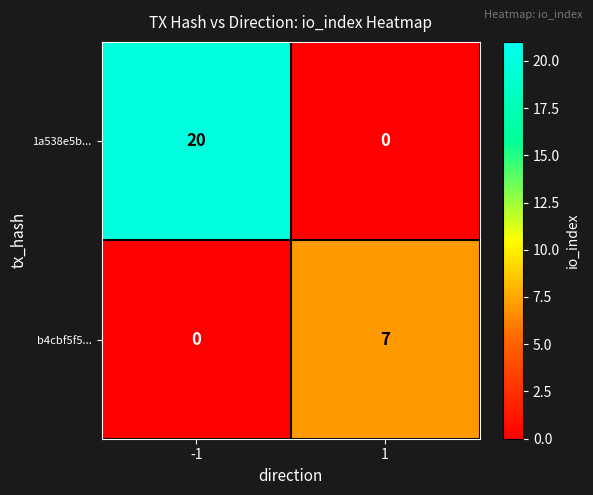

Which category has the highest value across all series?

-1